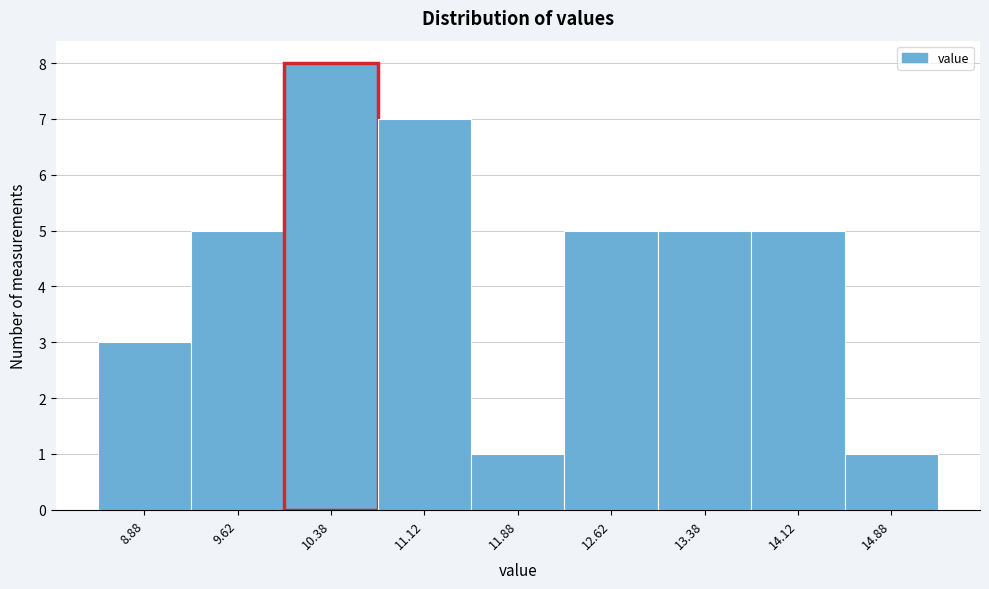

What is the height of the bar covering 9.25 to 10.00 on the x-axis? Neither the bar edges nor the heights are printed on the chart, so give them approximately, as read against the axes.

5